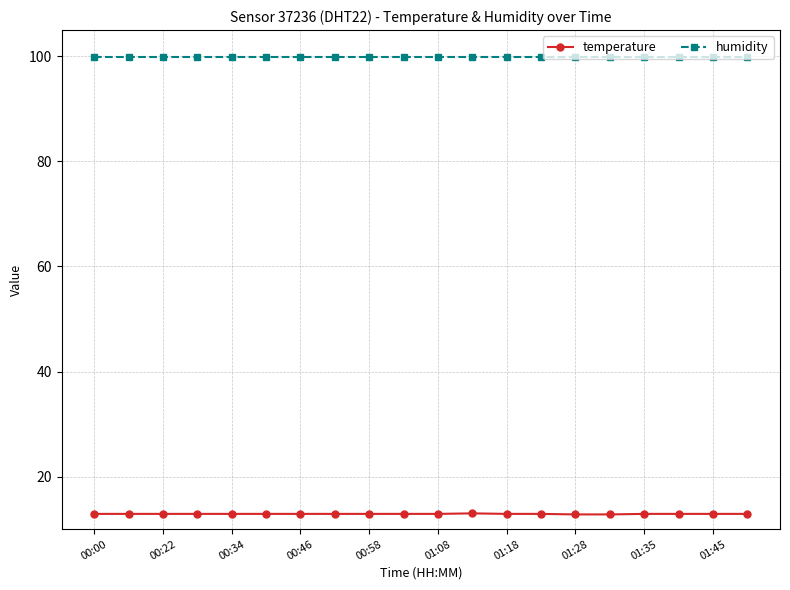

True or false: humidity and temperature intersect in this chart.

False